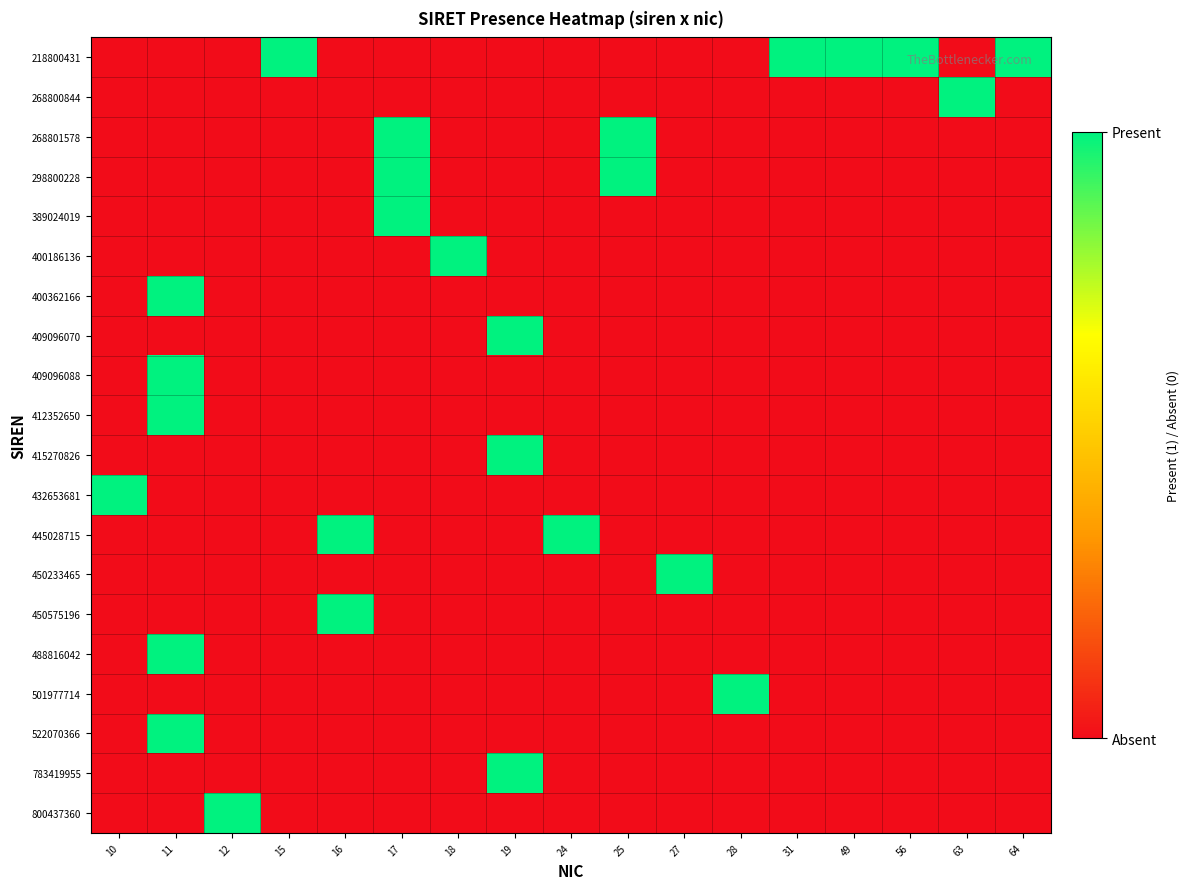

Reading right to left, transcribe all the data shown in this chart.

218800431: 64=1	63=0	56=1	49=1	31=1	28=0	27=0	25=0	24=0	19=0	18=0	17=0	16=0	15=1	12=0	11=0	10=0
268800844: 64=0	63=1	56=0	49=0	31=0	28=0	27=0	25=0	24=0	19=0	18=0	17=0	16=0	15=0	12=0	11=0	10=0
268801578: 64=0	63=0	56=0	49=0	31=0	28=0	27=0	25=1	24=0	19=0	18=0	17=1	16=0	15=0	12=0	11=0	10=0
298800228: 64=0	63=0	56=0	49=0	31=0	28=0	27=0	25=1	24=0	19=0	18=0	17=1	16=0	15=0	12=0	11=0	10=0
389024019: 64=0	63=0	56=0	49=0	31=0	28=0	27=0	25=0	24=0	19=0	18=0	17=1	16=0	15=0	12=0	11=0	10=0
400186136: 64=0	63=0	56=0	49=0	31=0	28=0	27=0	25=0	24=0	19=0	18=1	17=0	16=0	15=0	12=0	11=0	10=0
400362166: 64=0	63=0	56=0	49=0	31=0	28=0	27=0	25=0	24=0	19=0	18=0	17=0	16=0	15=0	12=0	11=1	10=0
409096070: 64=0	63=0	56=0	49=0	31=0	28=0	27=0	25=0	24=0	19=1	18=0	17=0	16=0	15=0	12=0	11=0	10=0
409096088: 64=0	63=0	56=0	49=0	31=0	28=0	27=0	25=0	24=0	19=0	18=0	17=0	16=0	15=0	12=0	11=1	10=0
412352650: 64=0	63=0	56=0	49=0	31=0	28=0	27=0	25=0	24=0	19=0	18=0	17=0	16=0	15=0	12=0	11=1	10=0
415270826: 64=0	63=0	56=0	49=0	31=0	28=0	27=0	25=0	24=0	19=1	18=0	17=0	16=0	15=0	12=0	11=0	10=0
432653681: 64=0	63=0	56=0	49=0	31=0	28=0	27=0	25=0	24=0	19=0	18=0	17=0	16=0	15=0	12=0	11=0	10=1
445028715: 64=0	63=0	56=0	49=0	31=0	28=0	27=0	25=0	24=1	19=0	18=0	17=0	16=1	15=0	12=0	11=0	10=0
450233465: 64=0	63=0	56=0	49=0	31=0	28=0	27=1	25=0	24=0	19=0	18=0	17=0	16=0	15=0	12=0	11=0	10=0
450575196: 64=0	63=0	56=0	49=0	31=0	28=0	27=0	25=0	24=0	19=0	18=0	17=0	16=1	15=0	12=0	11=0	10=0
488816042: 64=0	63=0	56=0	49=0	31=0	28=0	27=0	25=0	24=0	19=0	18=0	17=0	16=0	15=0	12=0	11=1	10=0
501977714: 64=0	63=0	56=0	49=0	31=0	28=1	27=0	25=0	24=0	19=0	18=0	17=0	16=0	15=0	12=0	11=0	10=0
522070366: 64=0	63=0	56=0	49=0	31=0	28=0	27=0	25=0	24=0	19=0	18=0	17=0	16=0	15=0	12=0	11=1	10=0
783419955: 64=0	63=0	56=0	49=0	31=0	28=0	27=0	25=0	24=0	19=1	18=0	17=0	16=0	15=0	12=0	11=0	10=0
800437360: 64=0	63=0	56=0	49=0	31=0	28=0	27=0	25=0	24=0	19=0	18=0	17=0	16=0	15=0	12=1	11=0	10=0